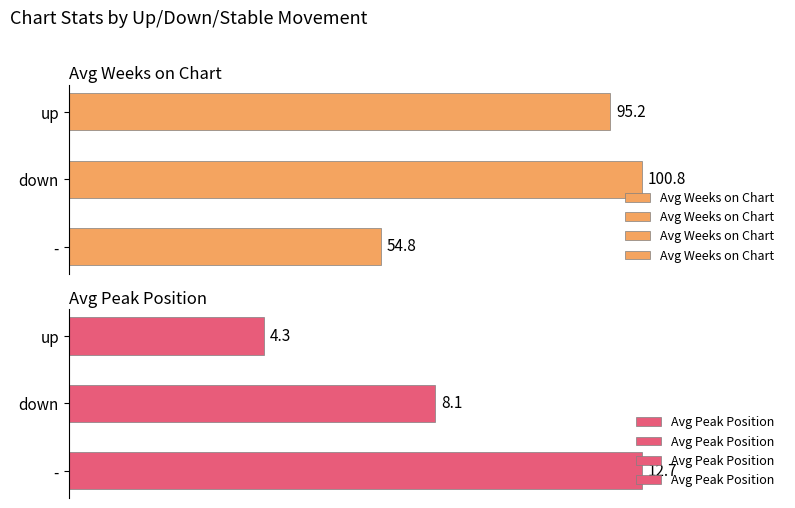

How many values in the Avg Weeks on Chart series exceed 95?

2